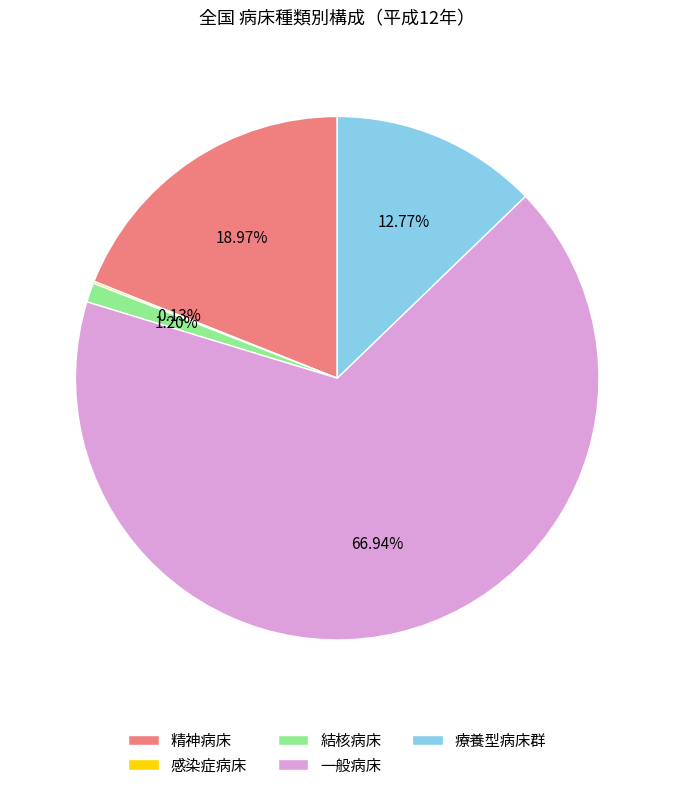

Combined, do 精神病床 and 一般病床 account for over 50%?

Yes